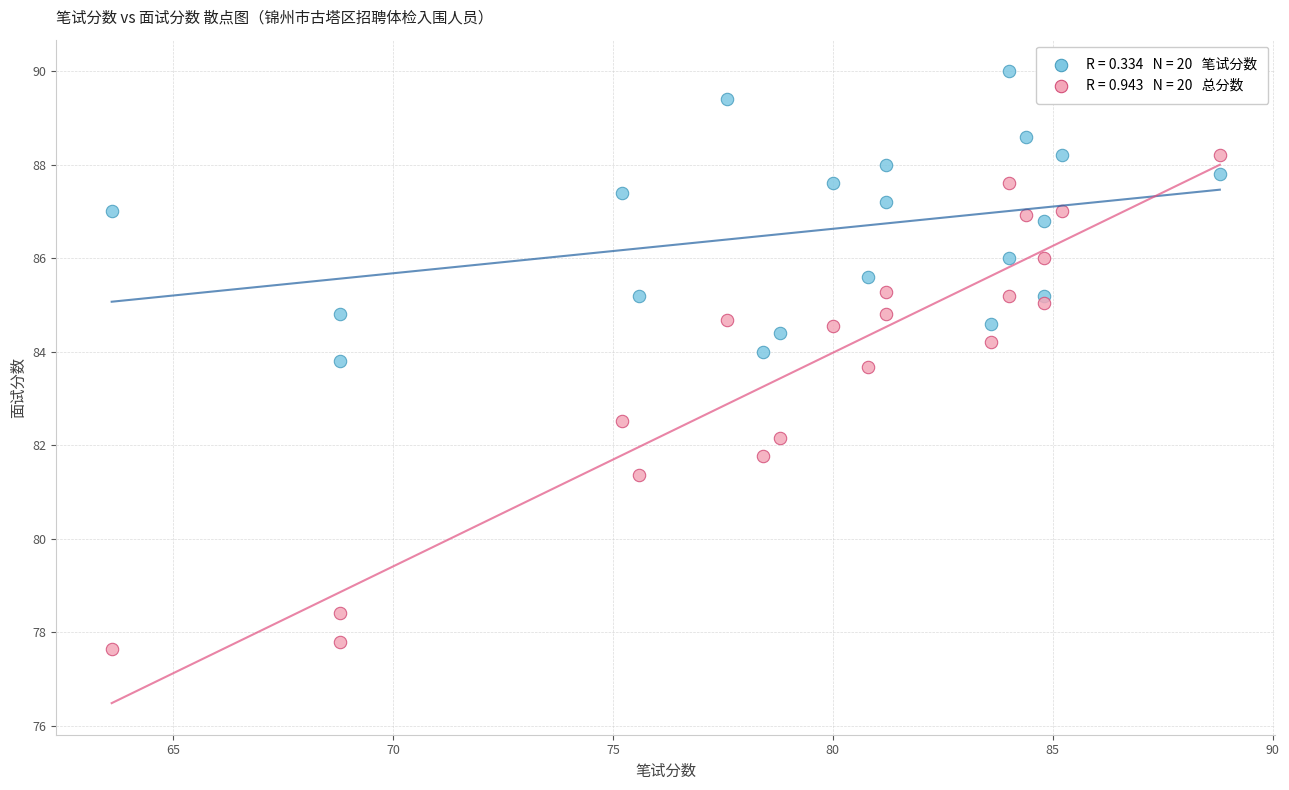

Across all series, what Y value is closest to 83?

82.5